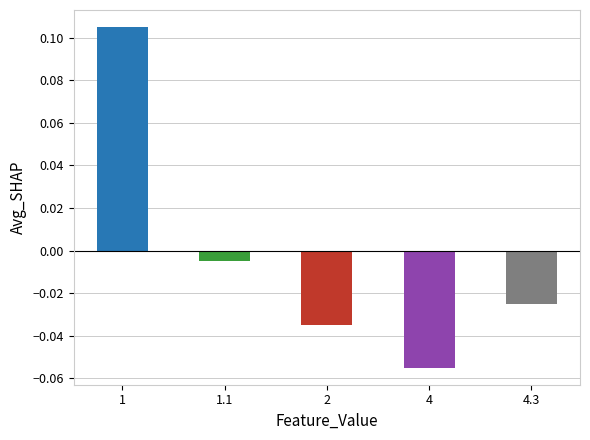

How many series are shown in this chart?

1